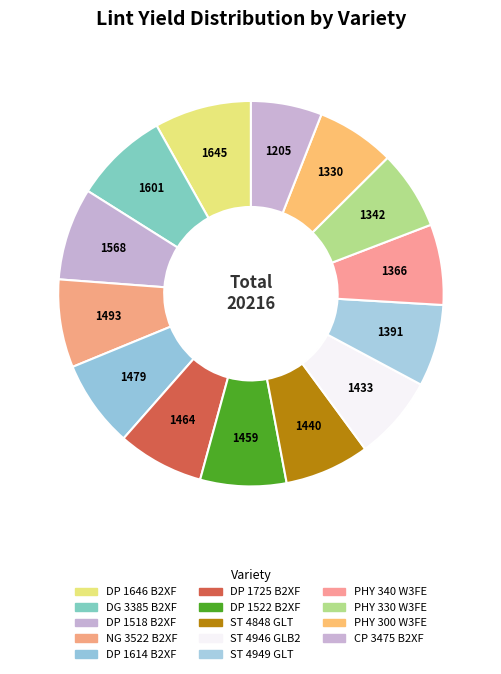

True or false: NG 3522 B2XF accounts for 19% of the total.

False